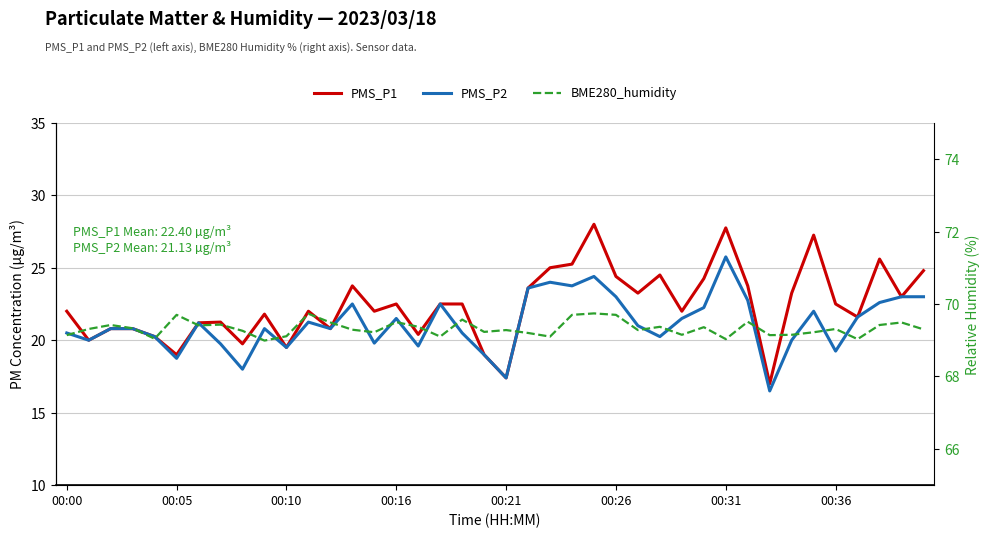

What is the difference between the highest and lowest values at 29?

47.1